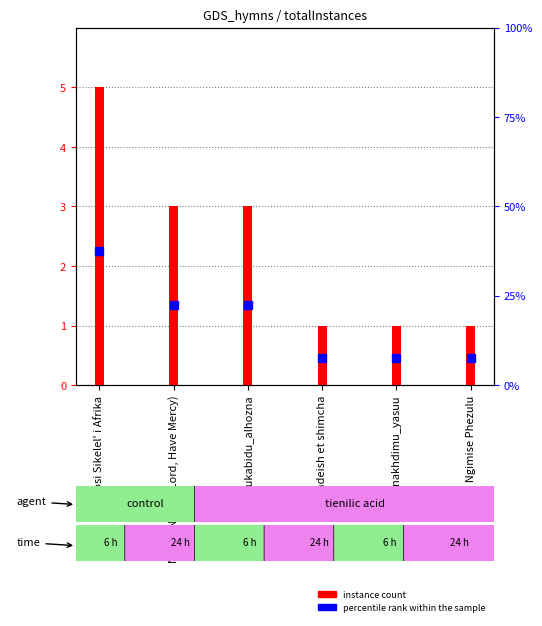

The chart shows a value of 1 at Nkosi Ngimise Phezulu. True or false?

True